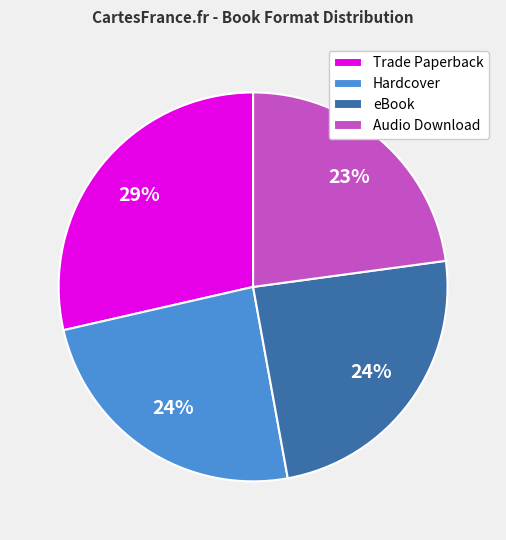

To the nearest percent, what portion does Audio Download represent?

23%